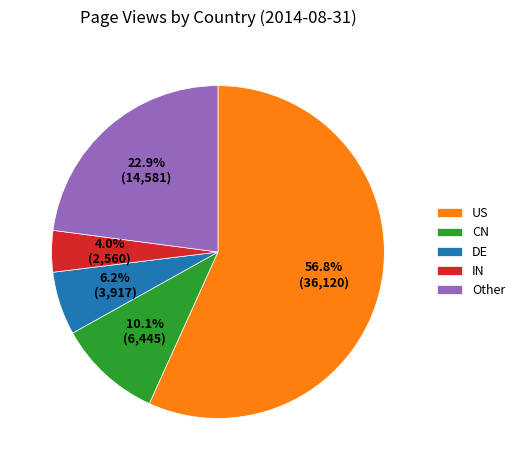

To the nearest percent, what percentage of the pie is US?

57%